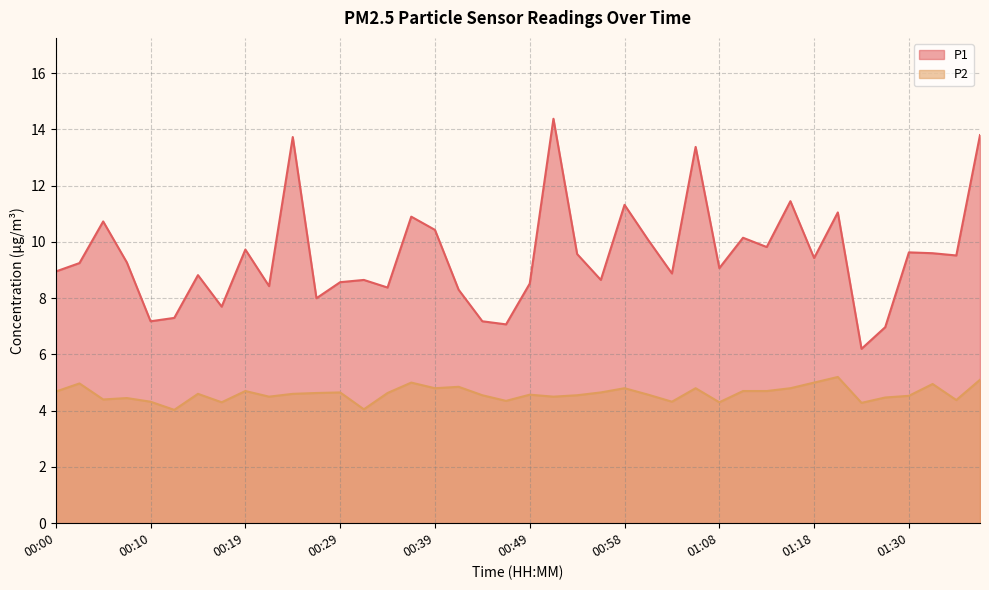

Reading right to left, extract all data points from this chart.

P1: 13.8	9.5	9.6	9.6	7.0	6.2	11.1	9.4	11.4	9.8	10.2	9.1	13.4	8.9	10.1	11.3	8.7	9.6	14.4	8.5	7.1	7.2	8.3	10.4	10.9	8.4	8.7	8.6	8.0	13.7	8.4	9.7	7.7	8.8	7.3	7.2	9.3	10.7	9.2	8.9
P2: 5.1	4.4	5.0	4.5	4.5	4.3	5.2	5.0	4.8	4.7	4.7	4.3	4.8	4.3	4.6	4.8	4.7	4.5	4.5	4.6	4.3	4.5	4.8	4.8	5.0	4.6	4.0	4.7	4.6	4.6	4.5	4.7	4.3	4.6	4.0	4.3	4.5	4.4	5.0	4.7